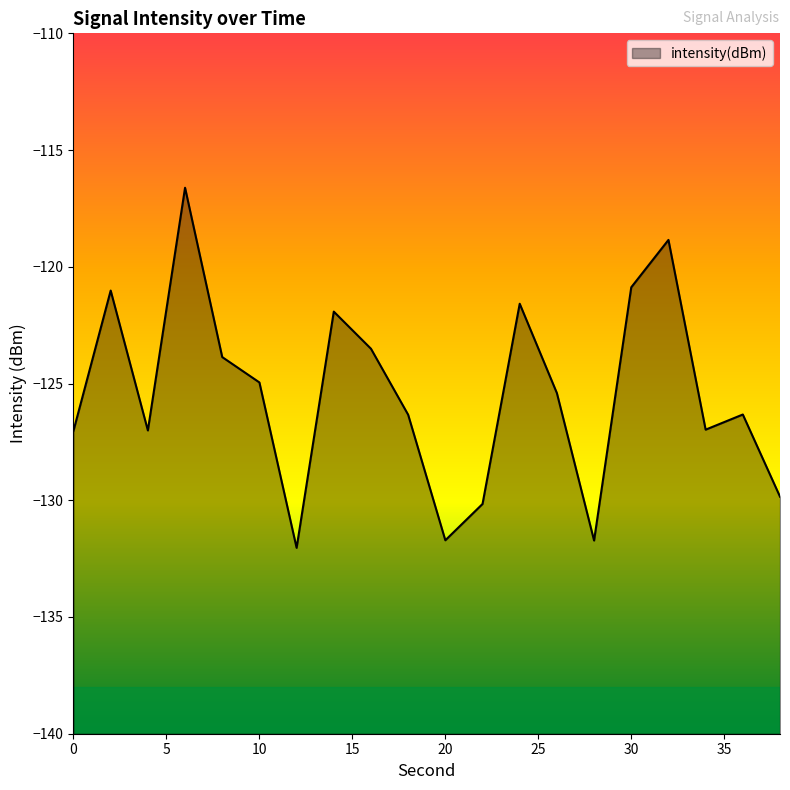

Reading right to left, transcribe all the data shown in this chart.

-129.8	-126.3	-127.0	-118.8	-120.9	-131.7	-125.4	-121.6	-130.2	-131.7	-126.3	-123.5	-121.9	-132.0	-125.0	-123.9	-116.6	-127.0	-121.0	-127.0